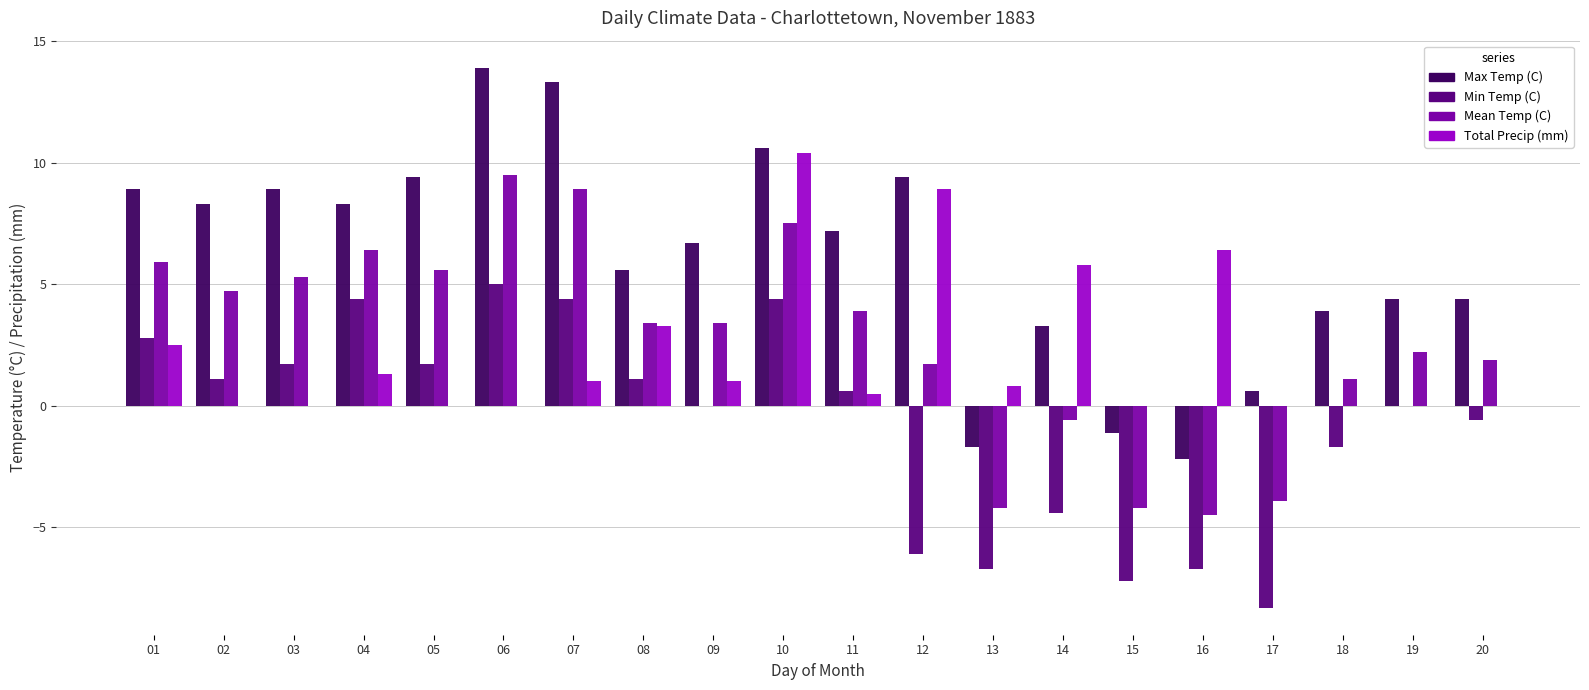

How many values in Mean Temp (C) are above zero?

15